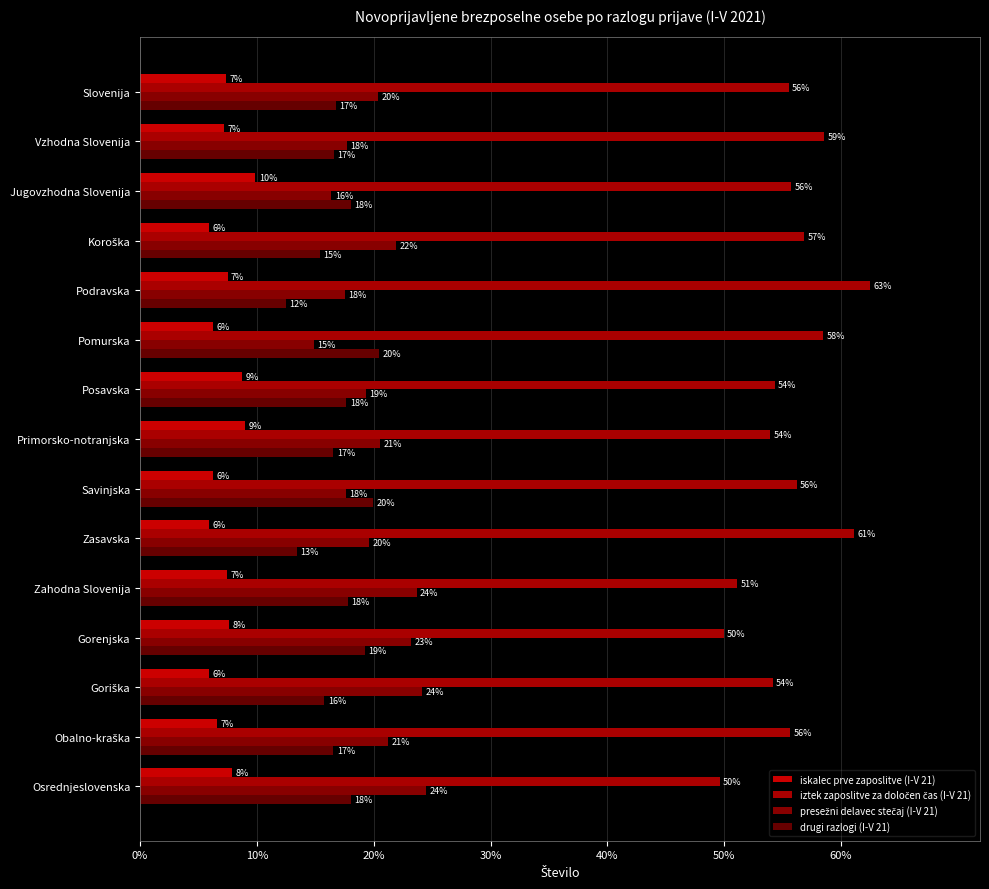

What are all the series names shown in the legend?

iskalec prve zaposlitve (I-V 21), iztek zaposlitve za določen čas (I-V 21), presežni delavec stečaj (I-V 21), drugi razlogi (I-V 21)